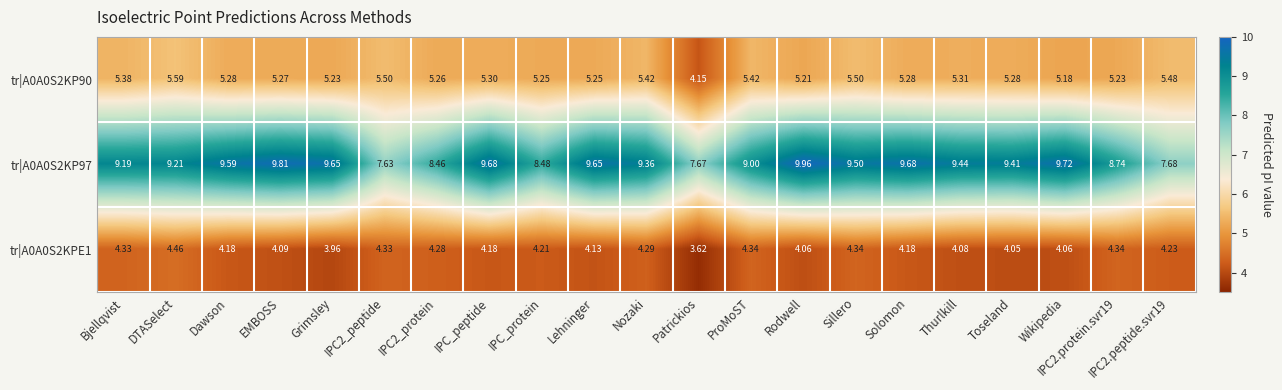

Where does the tr|A0A0S2KP90 series first go above 5?

Bjellqvist